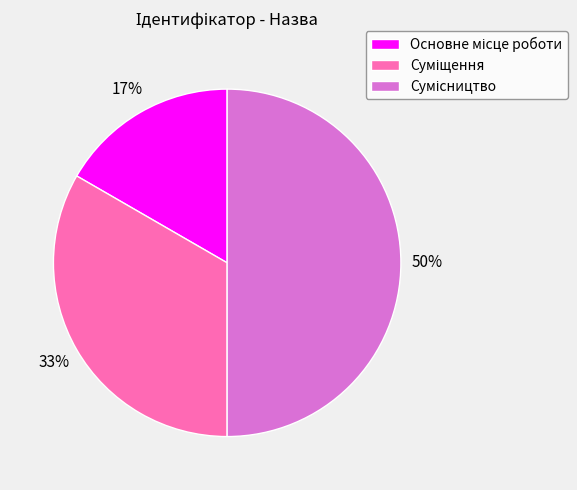

To the nearest percent, what is the difference between the largest and smallest slice percentages?

33%